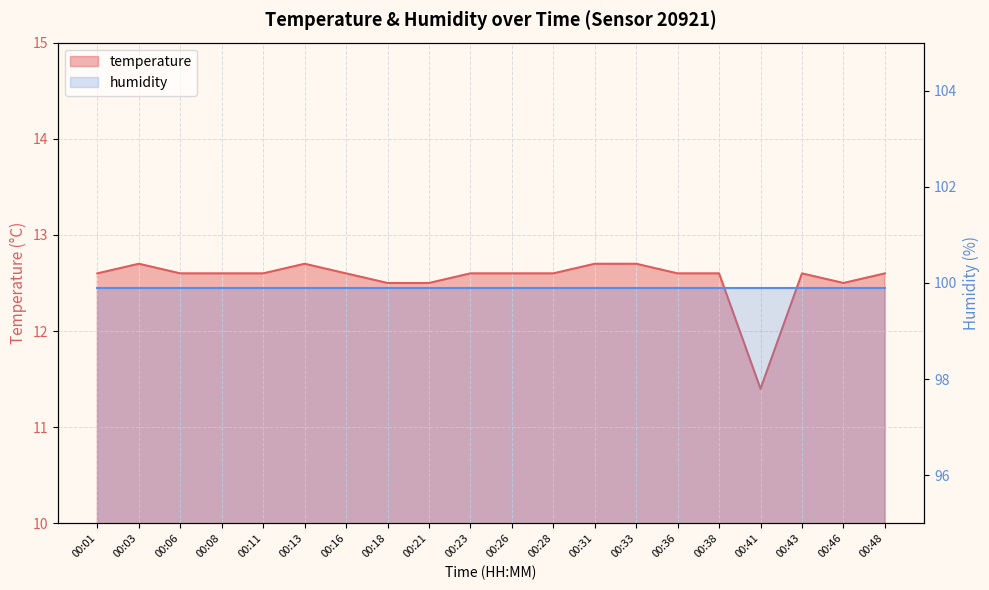

What is the difference between the maximum and minimum values?

1.3